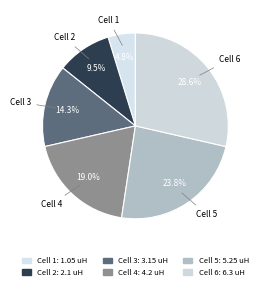

Rank the categories by value from highest to lowest.

Cell 6, Cell 5, Cell 4, Cell 3, Cell 2, Cell 1